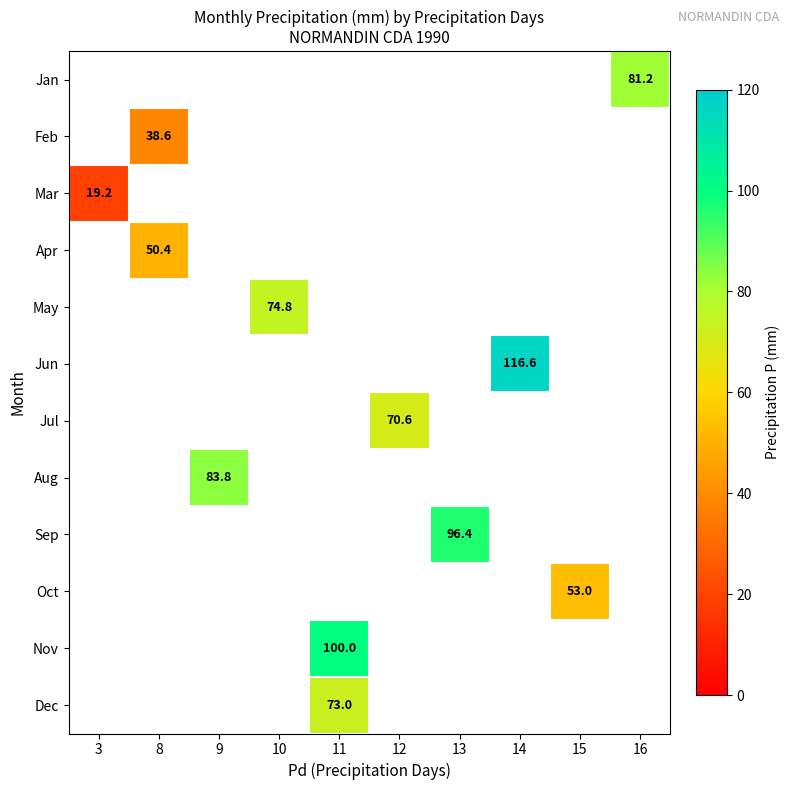

The Sep series shows 49.6 at 13. True or false?

False